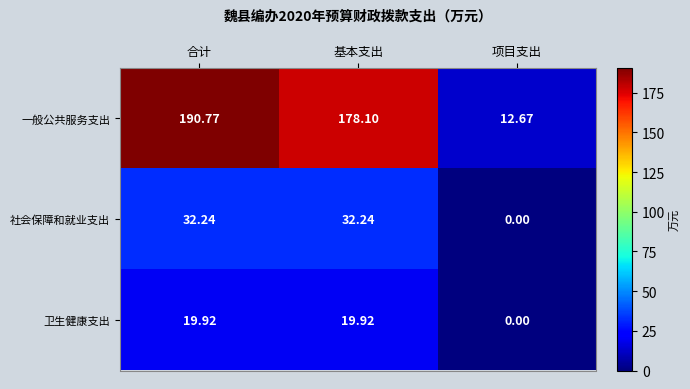

What is the spread (max minus min) of values at 基本支出?

158.2